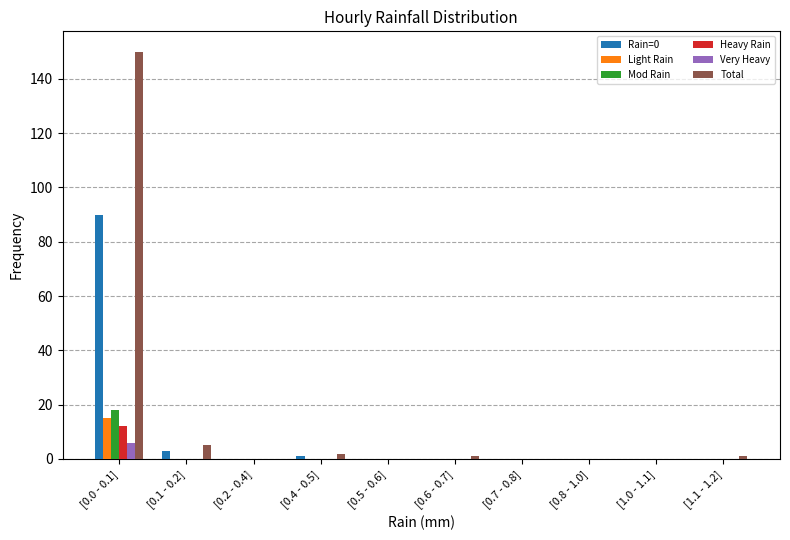

What is the greatest value displayed?

150